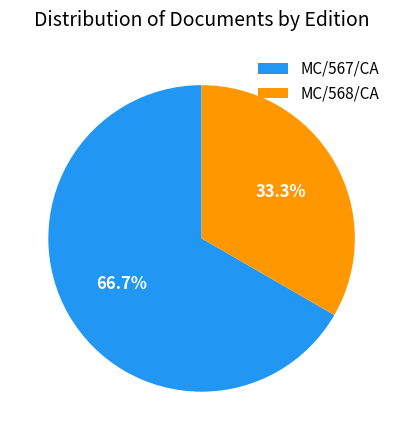

To the nearest percent, what portion does MC/568/CA represent?

33%